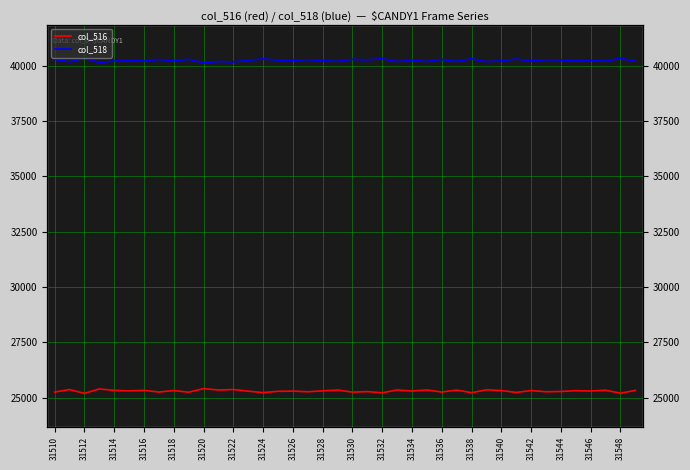

Reading left to right, transcribe all the data shown in this chart.

col_516: 25251	25363	25191	25389	25326	25304	25327	25251	25317	25244	25405	25343	25365	25290	25227	25284	25293	25263	25305	25341	25248	25271	25217	25344	25297	25345	25250	25340	25222	25352	25318	25234	25317	25264	25276	25312	25297	25333	25199	25325
col_518: 40284	40172	40344	40146	40209	40231	40208	40284	40218	40291	40130	40192	40170	40245	40308	40251	40242	40272	40230	40194	40287	40264	40318	40191	40238	40190	40285	40195	40313	40183	40217	40301	40218	40271	40259	40223	40238	40202	40336	40210